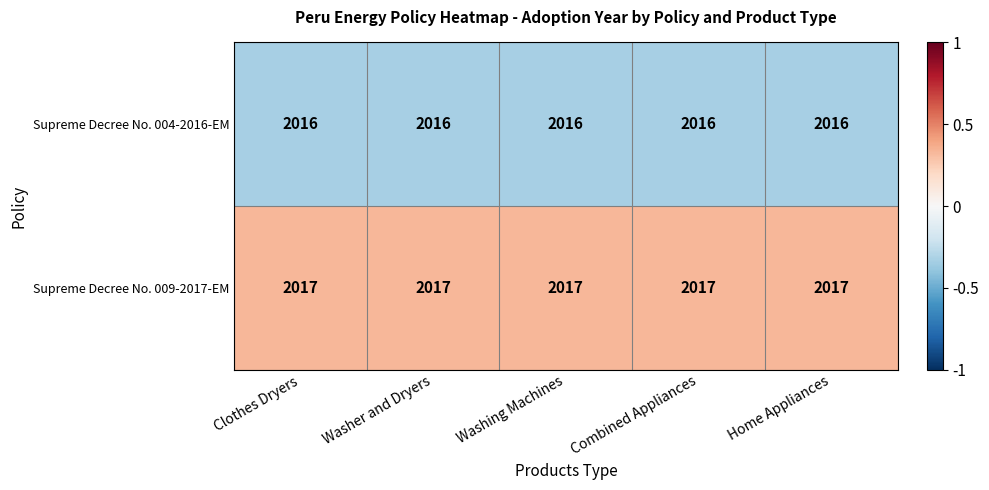

How many data points does each series have?

5